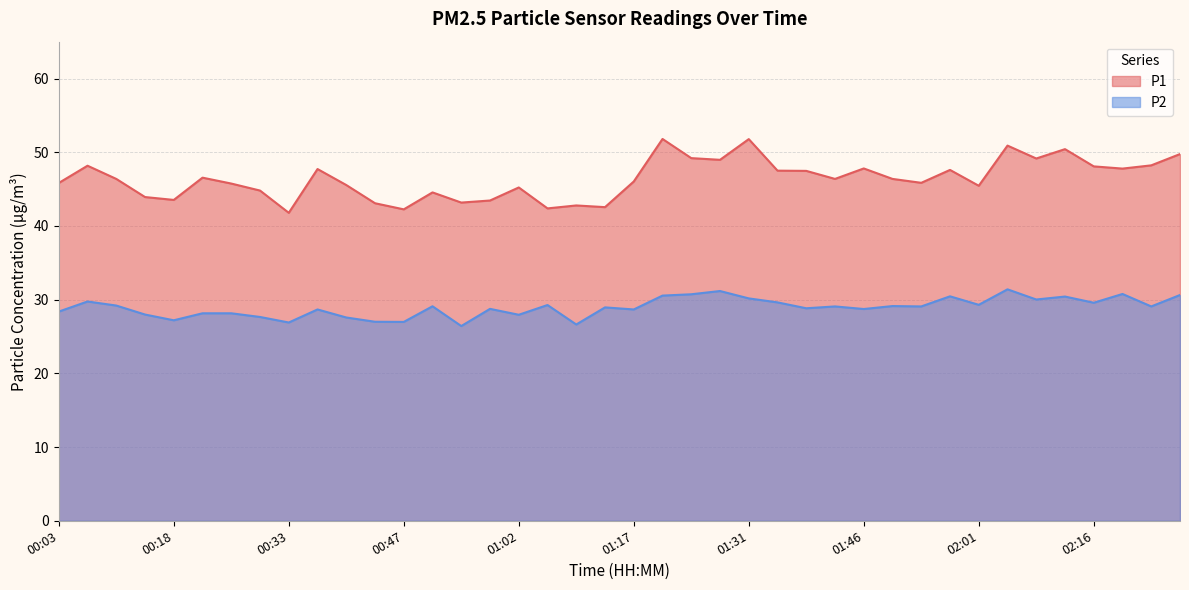

True or false: P2 and P1 intersect in this chart.

False